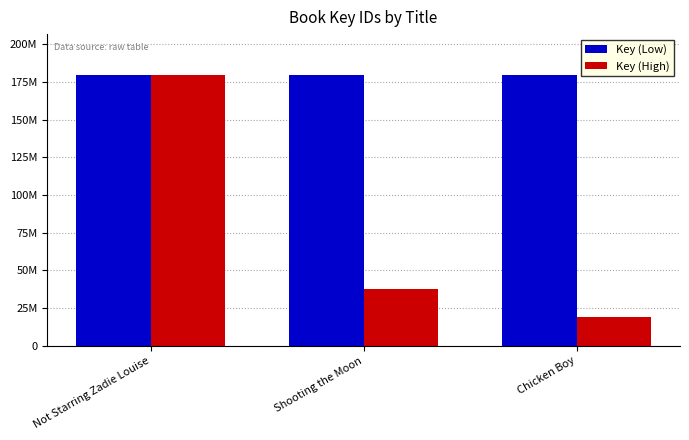

Between Not Starring Zadie Louise and Chicken Boy, which series saw the biggest shift?

Key (High)